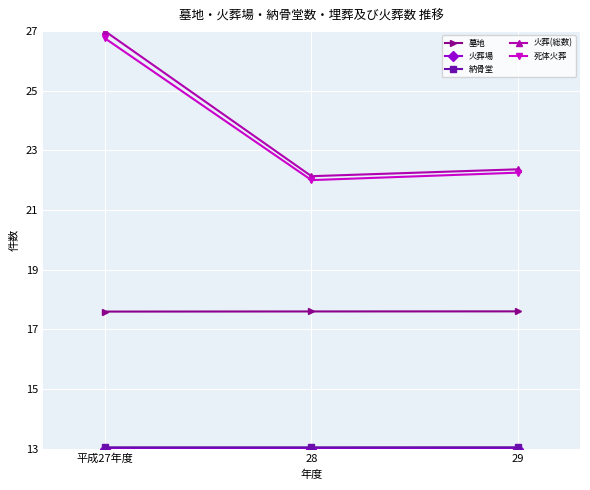

Is it true that 死体火葬 equals 39.8 at 29?

False